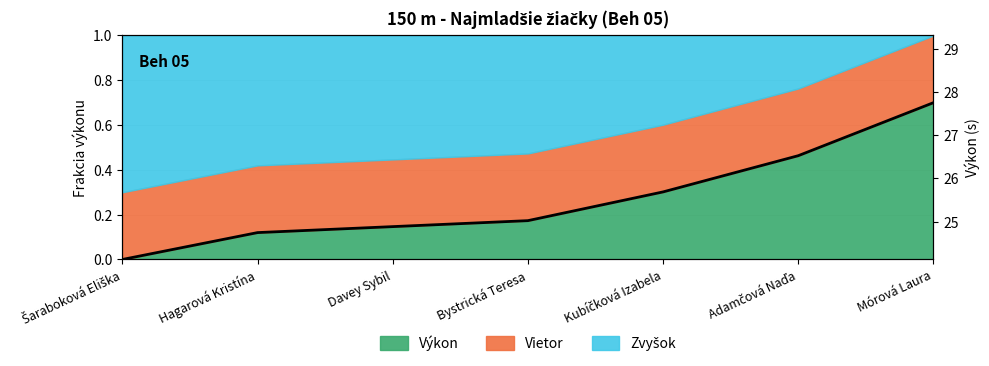

Which category has the lowest value across all series?

Šaraboková Eliška